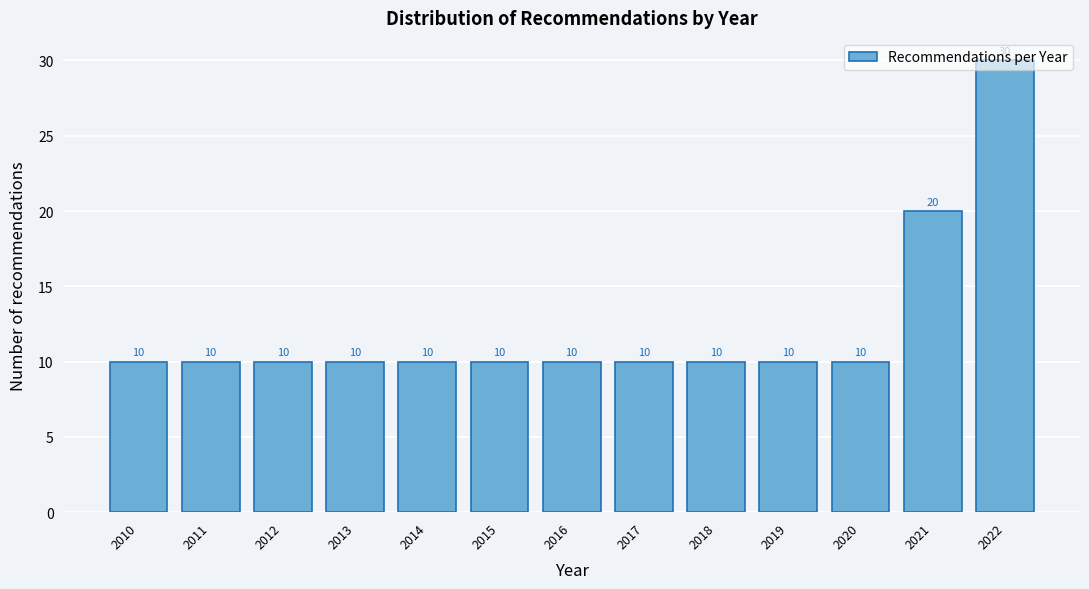

Where is the data nearest to the value 20?

2021